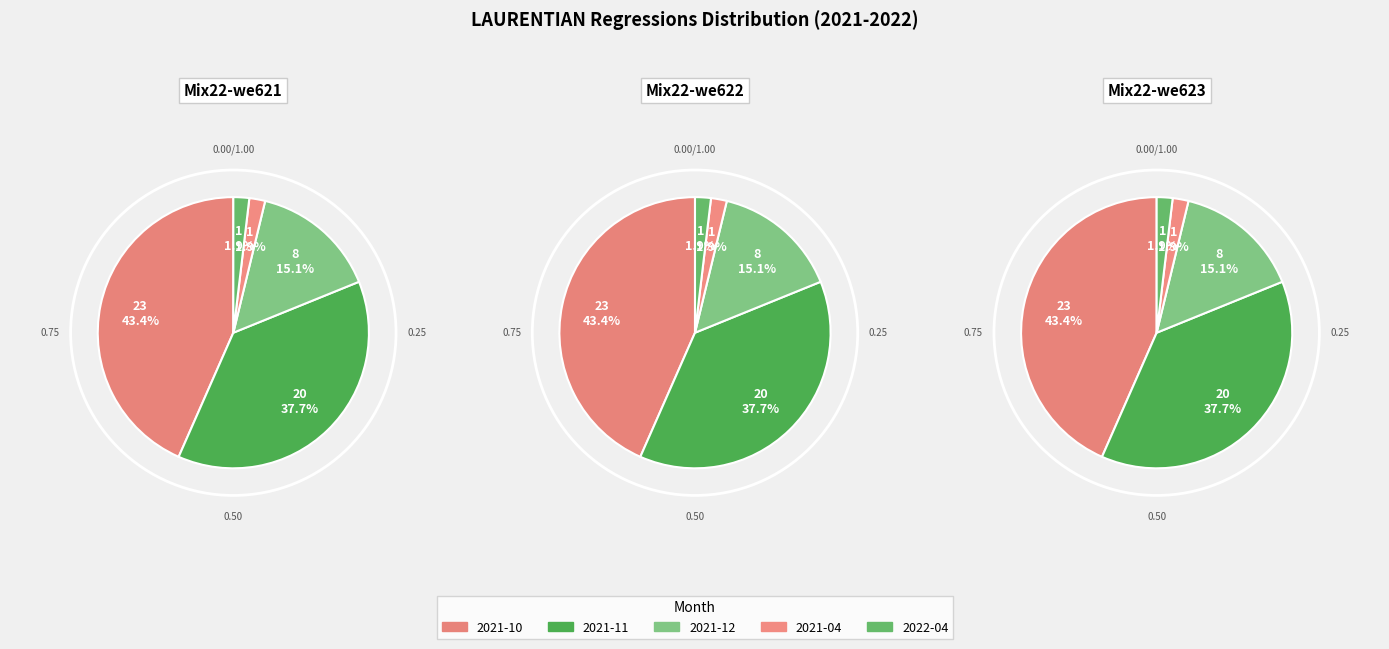

How many segments does this pie chart have?

5